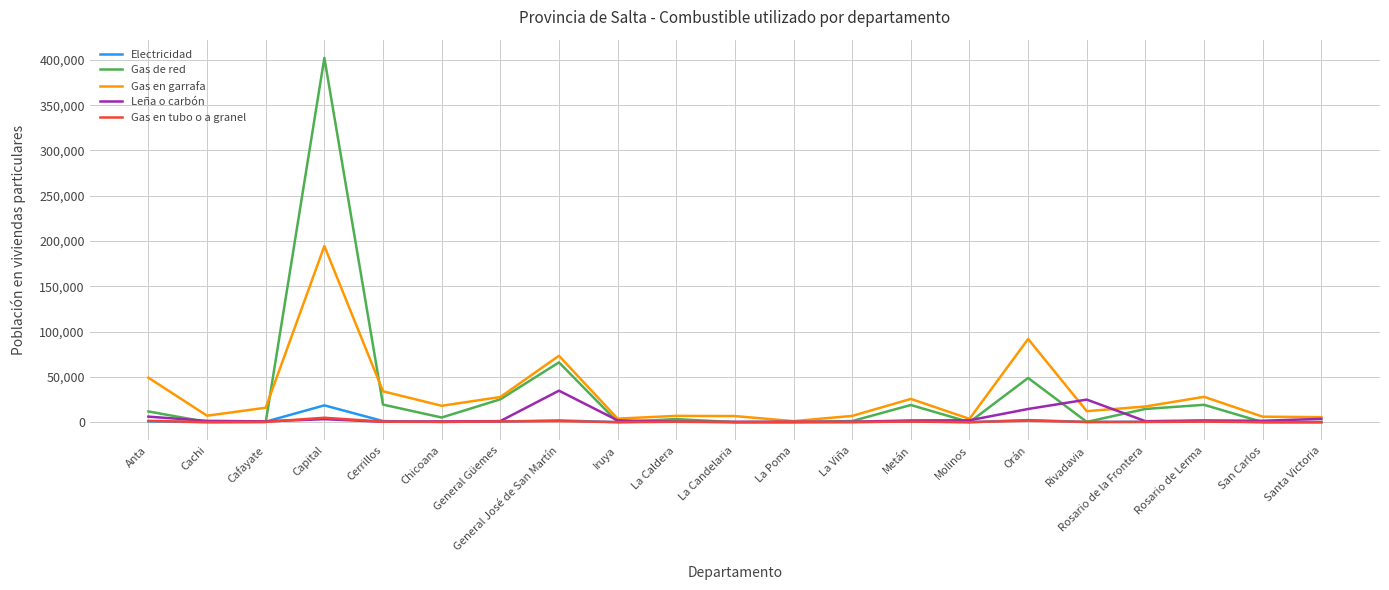

Which series has the largest range (max minus min)?

Gas de red